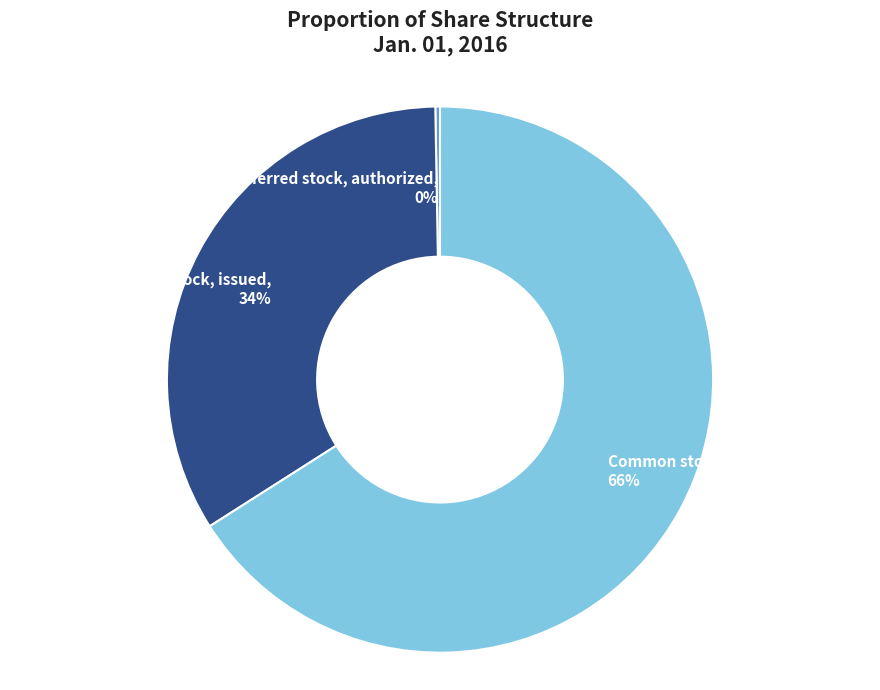

Is Common stock, issued, 34% the majority of the pie?

No